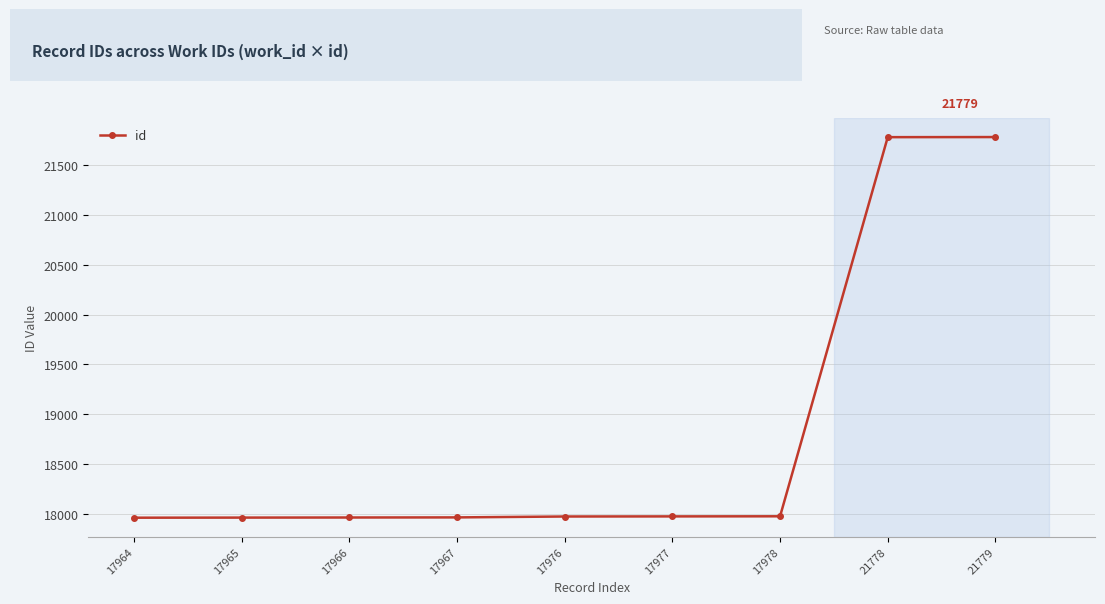

What is the ratio of the value at 17977 to the value at 17978?

1.0